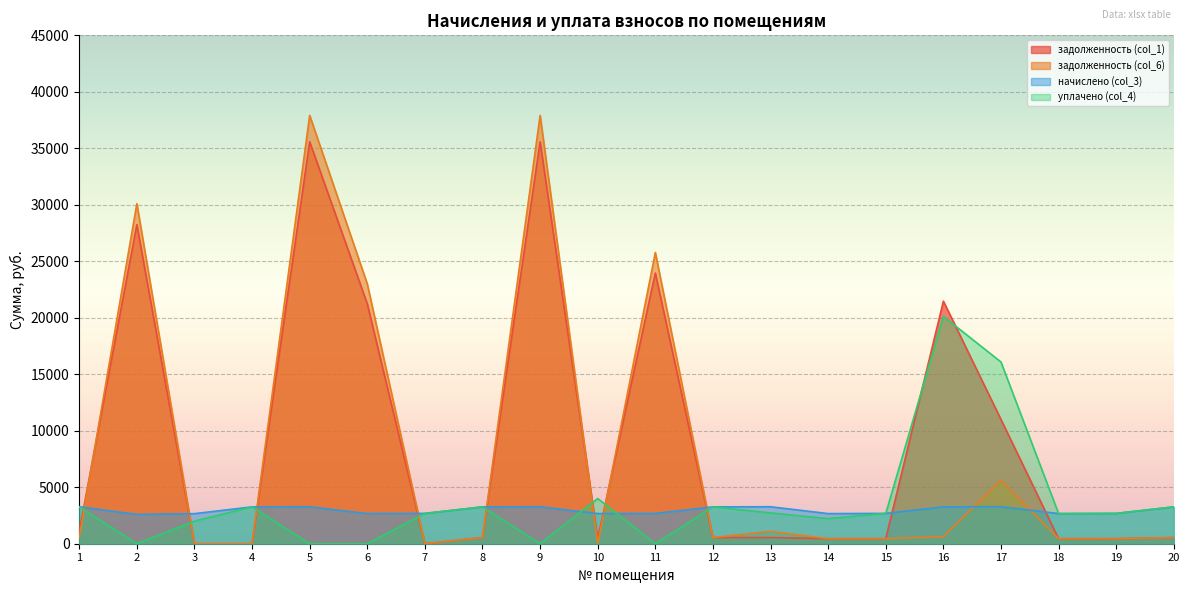

True or false: задолженность (col_6) has a value of 447.2 at 15.

True